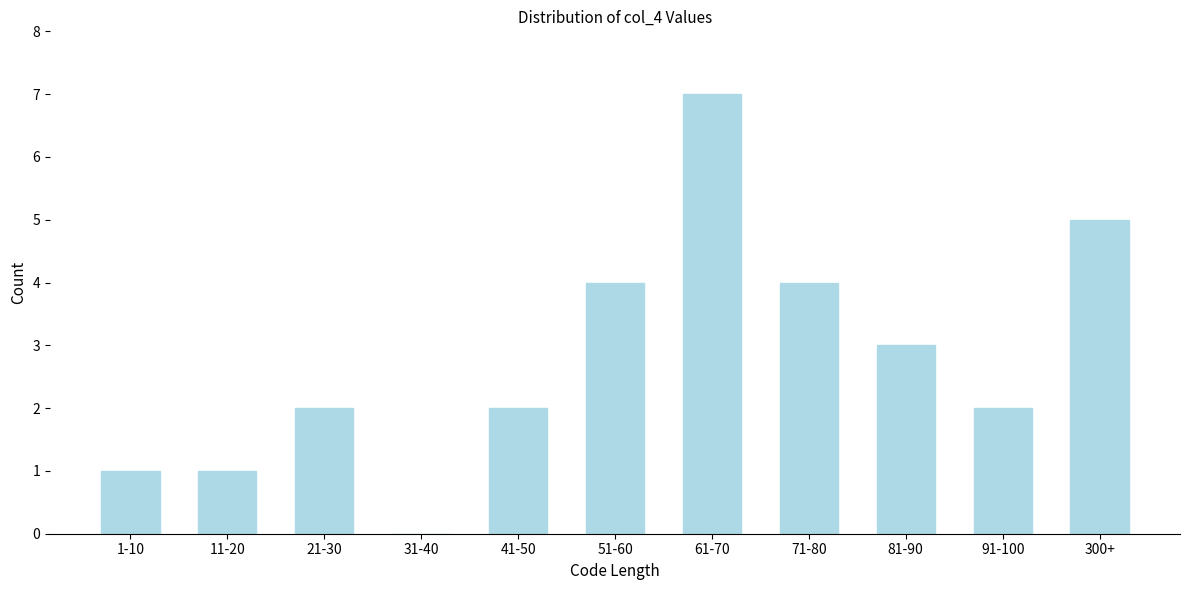

Reading left to right, list all the values displayed in this chart.

1-10=1	11-20=1	21-30=2	31-40=0	41-50=2	51-60=4	61-70=7	71-80=4	81-90=3	91-100=2	300+=5